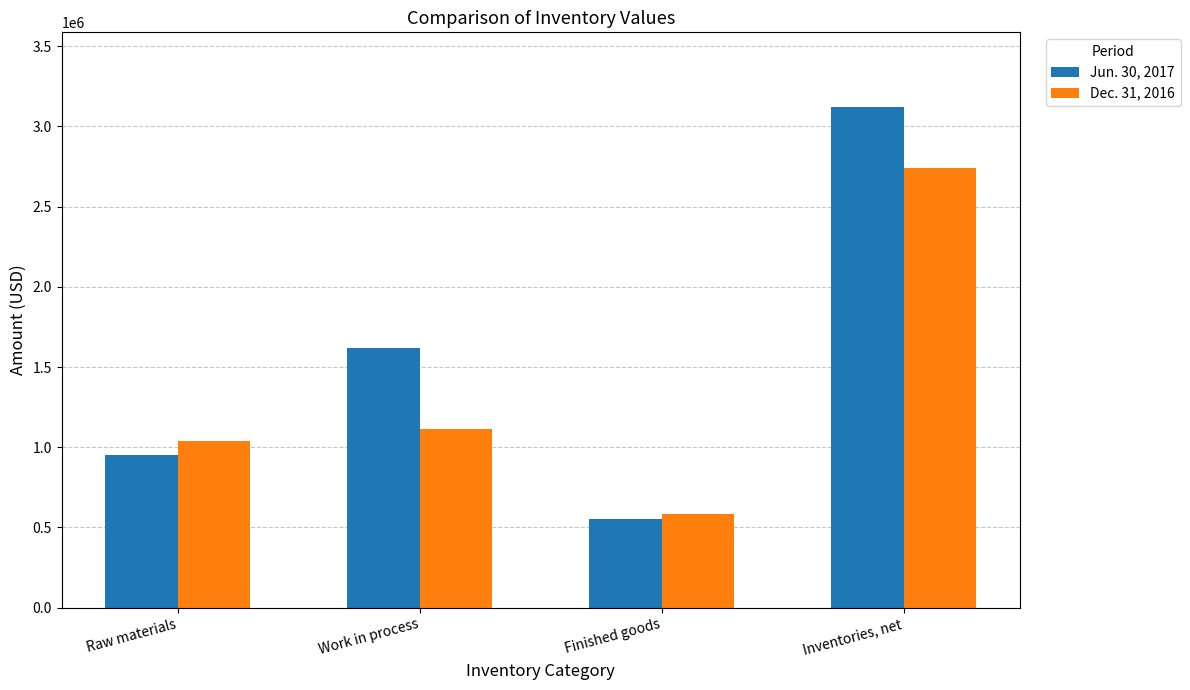

How many bars are there in each group?

2